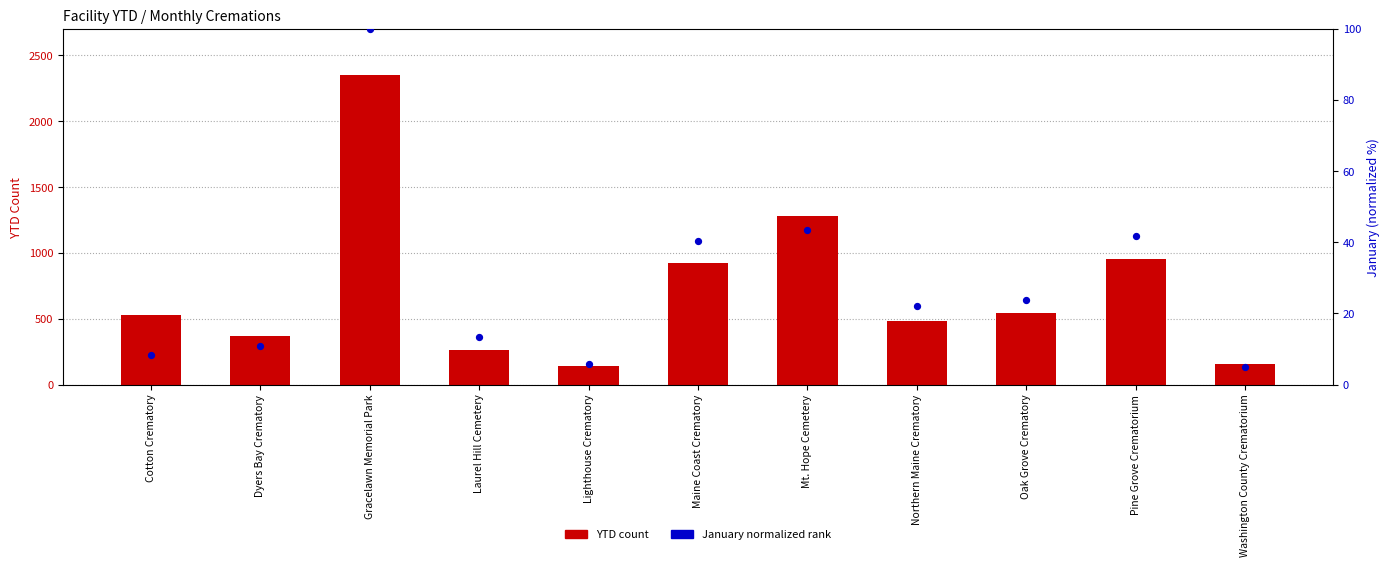

At how many categories does at least one series exceed 170?

9